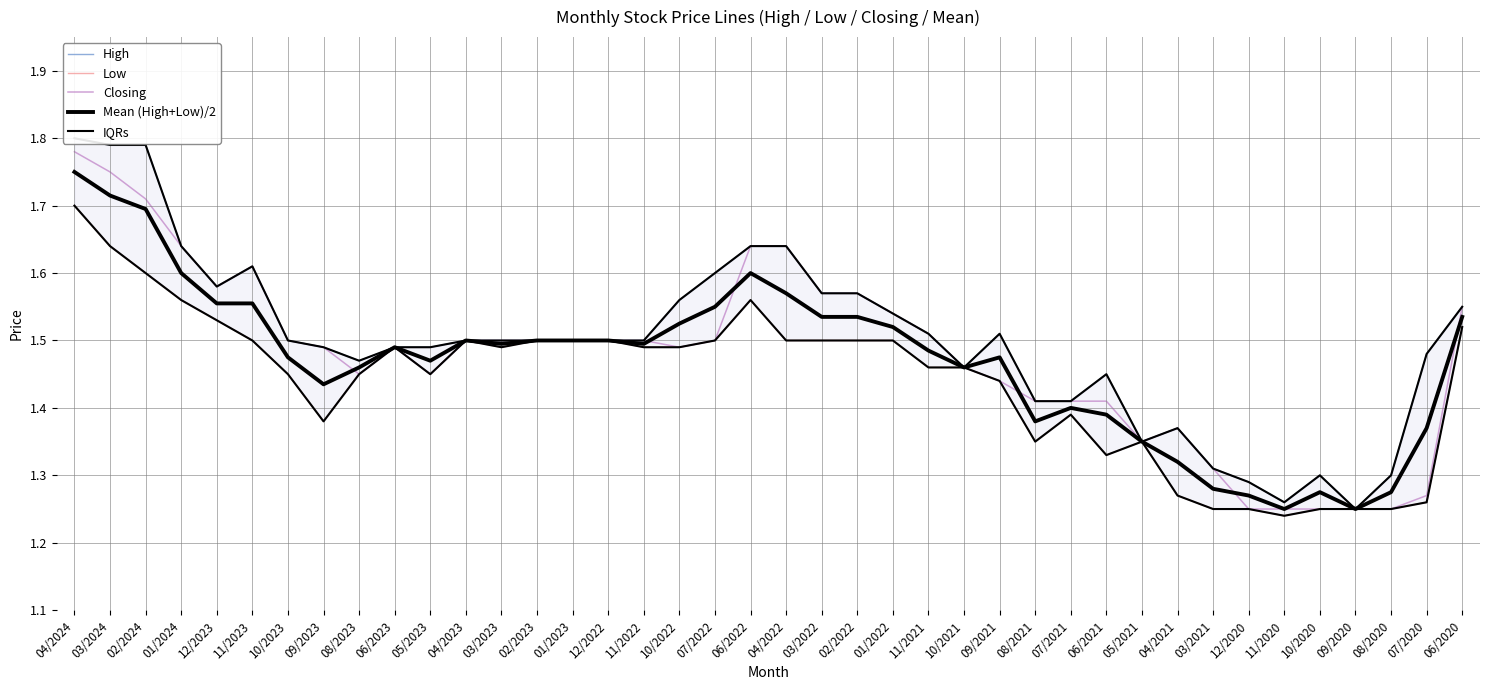

True or false: High and IQRs intersect in this chart.

False